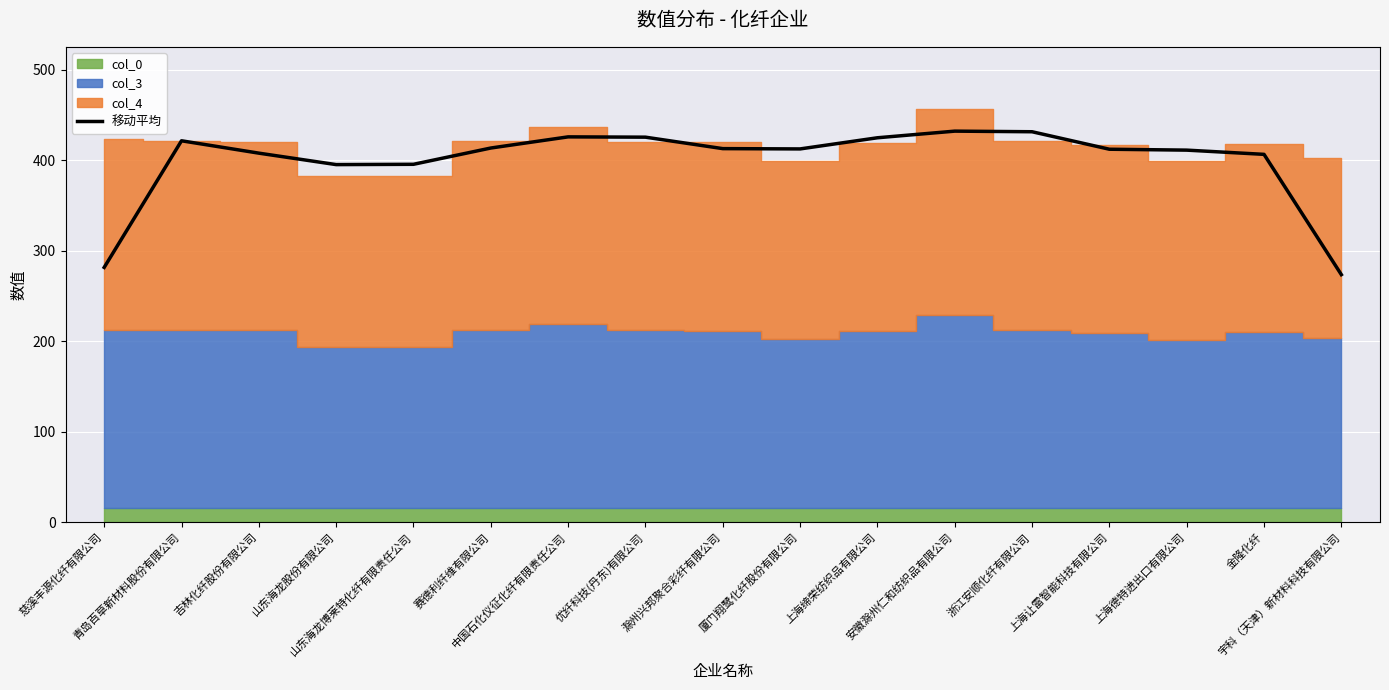

How many interior local valleys (lower than both neighbors) does the data have?

2